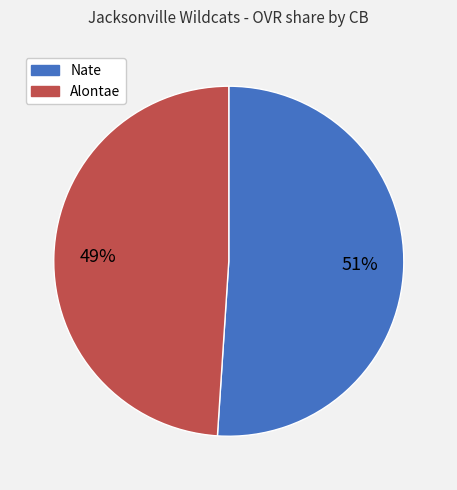

Is it true that Nate is 51% of the pie?

True